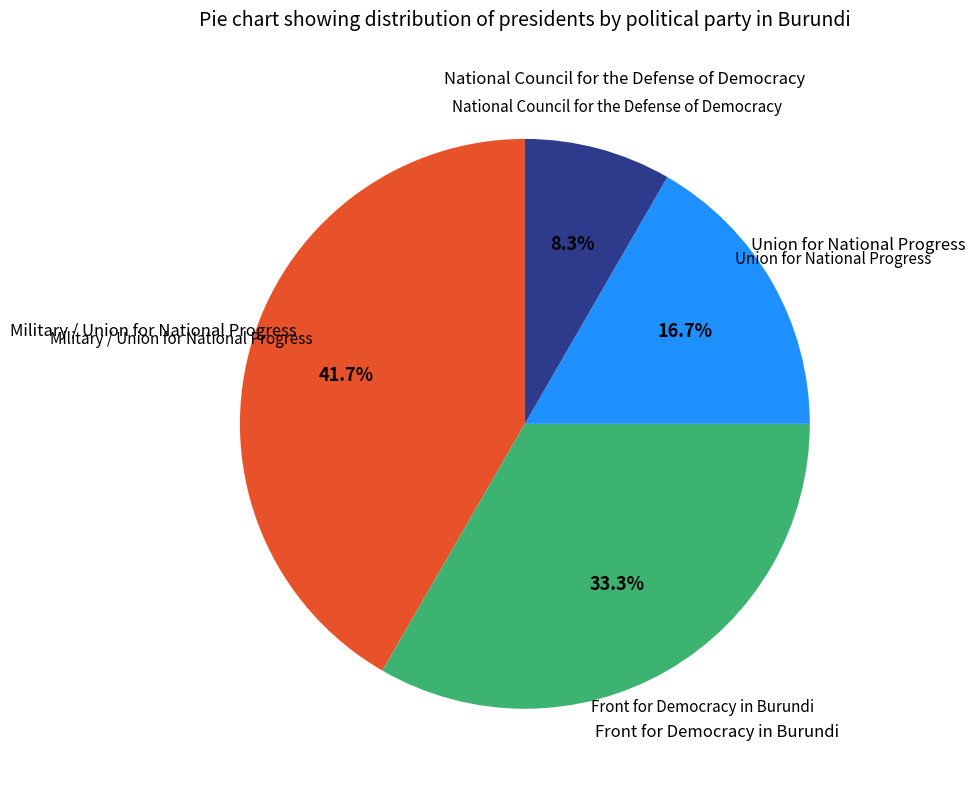

Is there a majority slice in this chart?

No